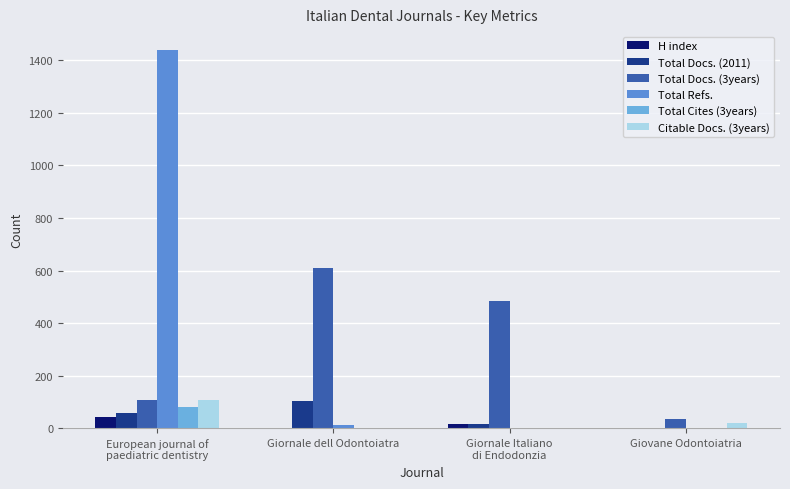

Is it true that Total Docs. (2011) equals 0 at Giovane Odontoiatria?

True